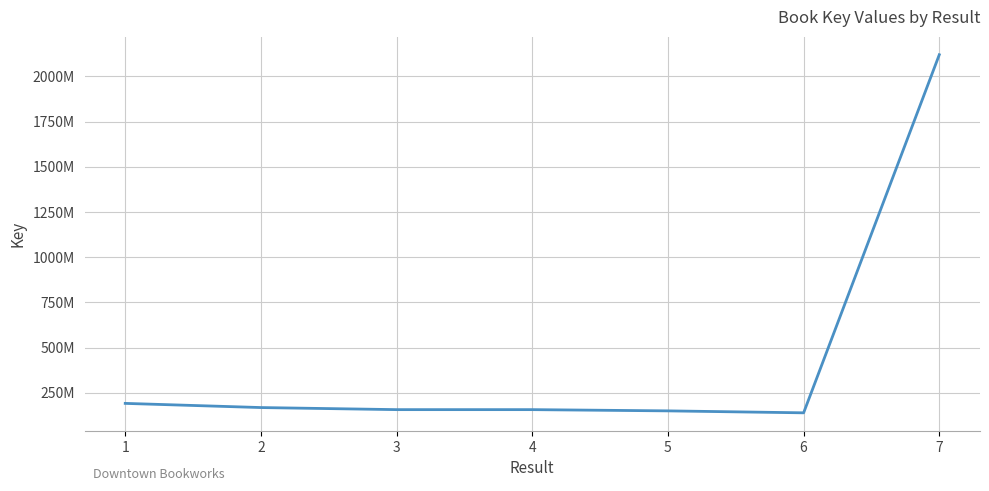

Is it true that the value at 3 is 157632338?

True